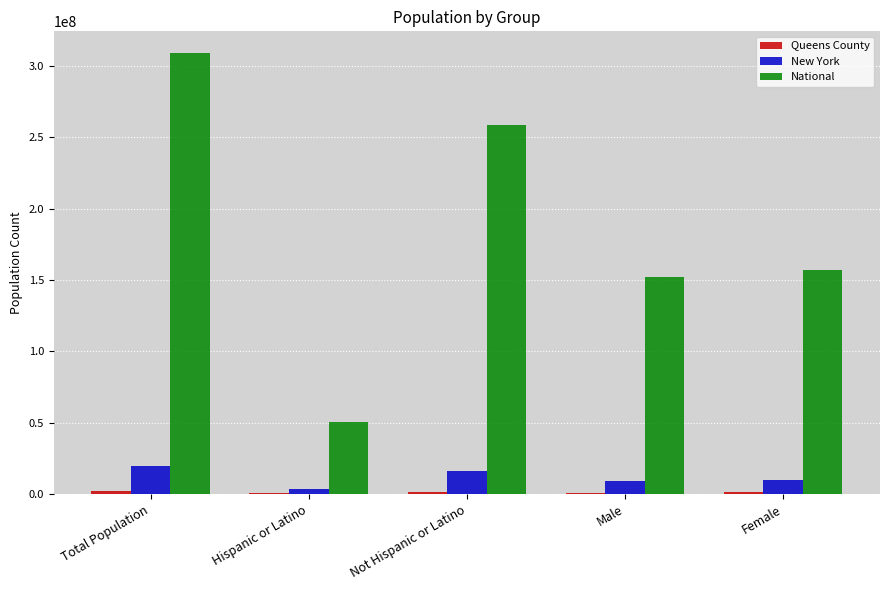

The New York series shows 19378102 at Total Population. True or false?

True